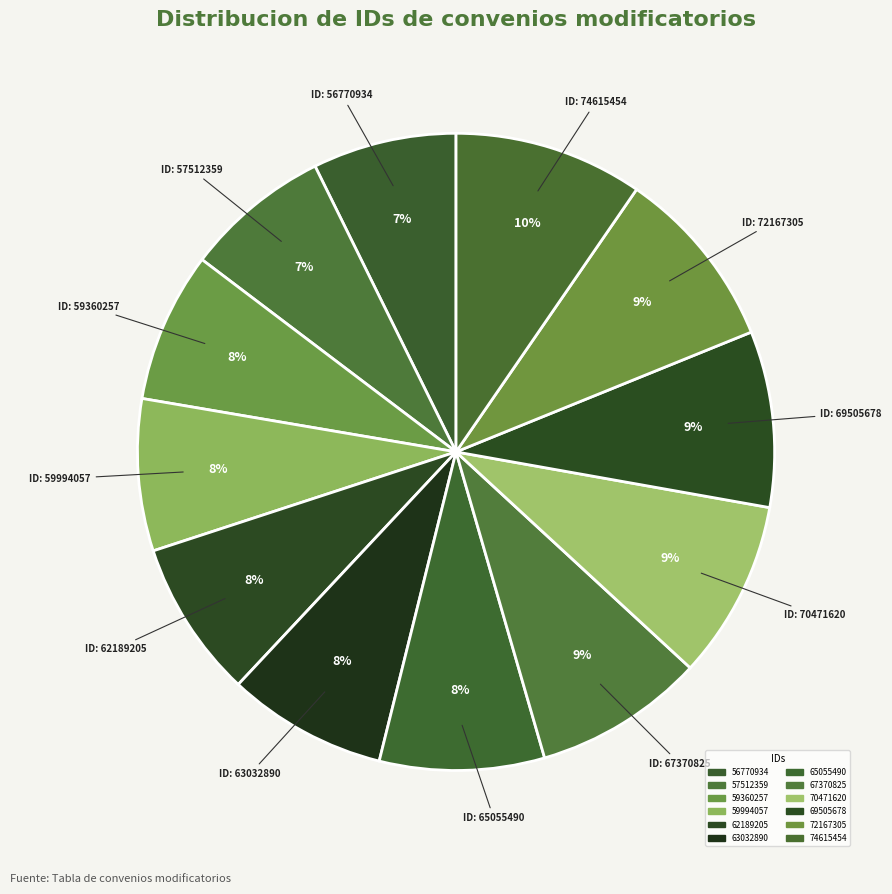

What percentage do 72167305 and 67370825 together represent?

17.9%